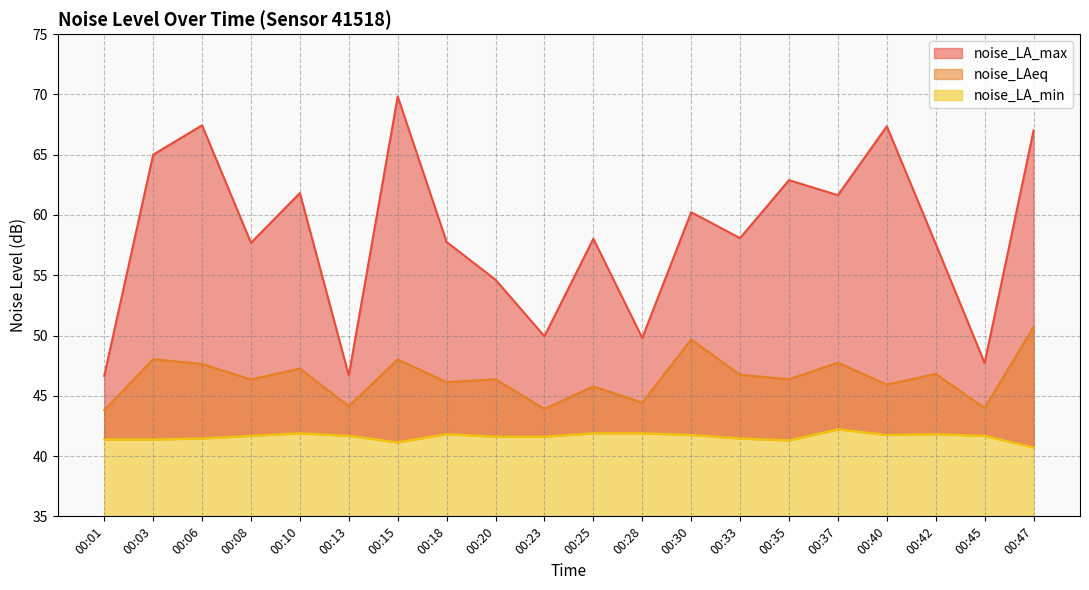

In noise_LA_min, how many points are lower than both neighbors (excluding endpoints)?

3